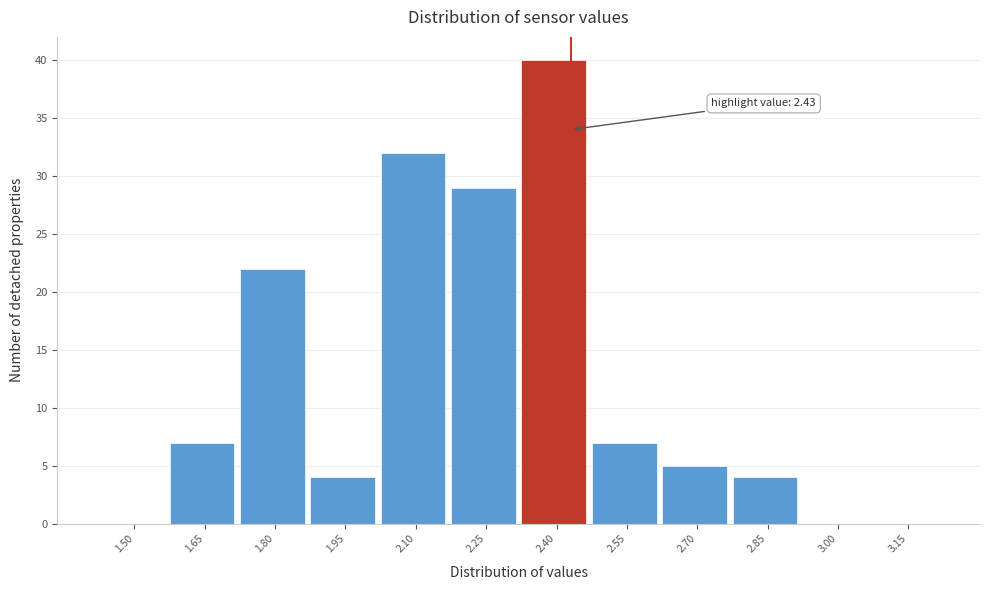

Reading right to left, what are all the values shown in this chart?

3.15=0	3.00=0	2.85=4	2.70=5	2.55=7	2.40=40	2.25=29	2.10=32	1.95=4	1.80=22	1.65=7	1.50=0